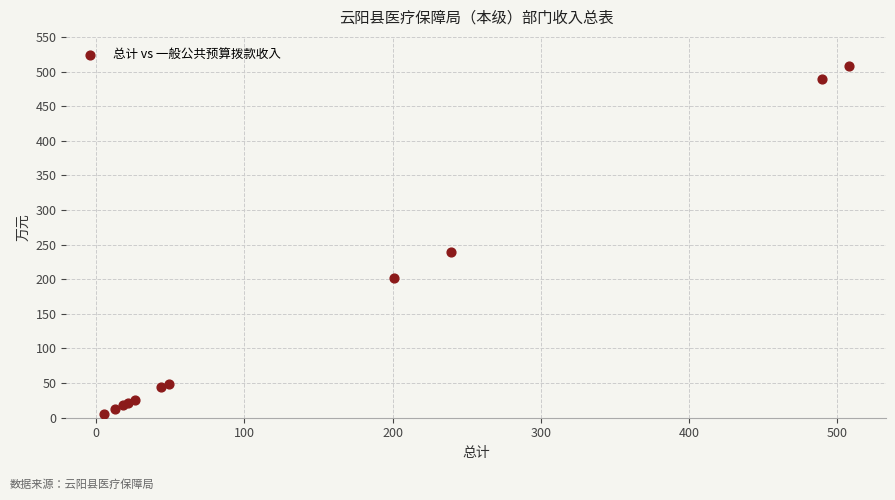

What Y value in the scatter plot is closest to 256?

239.5